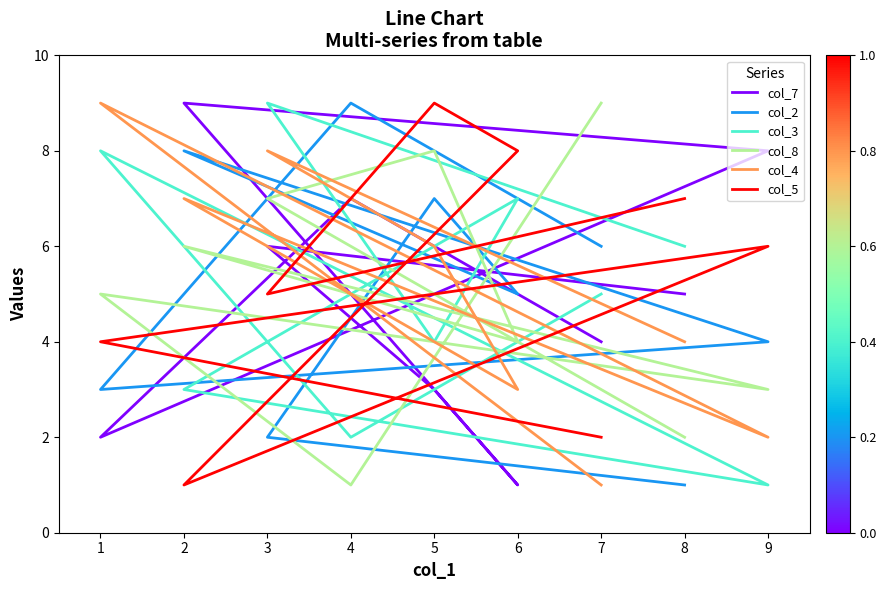

At how many categories does at least one series exceed 3?

9